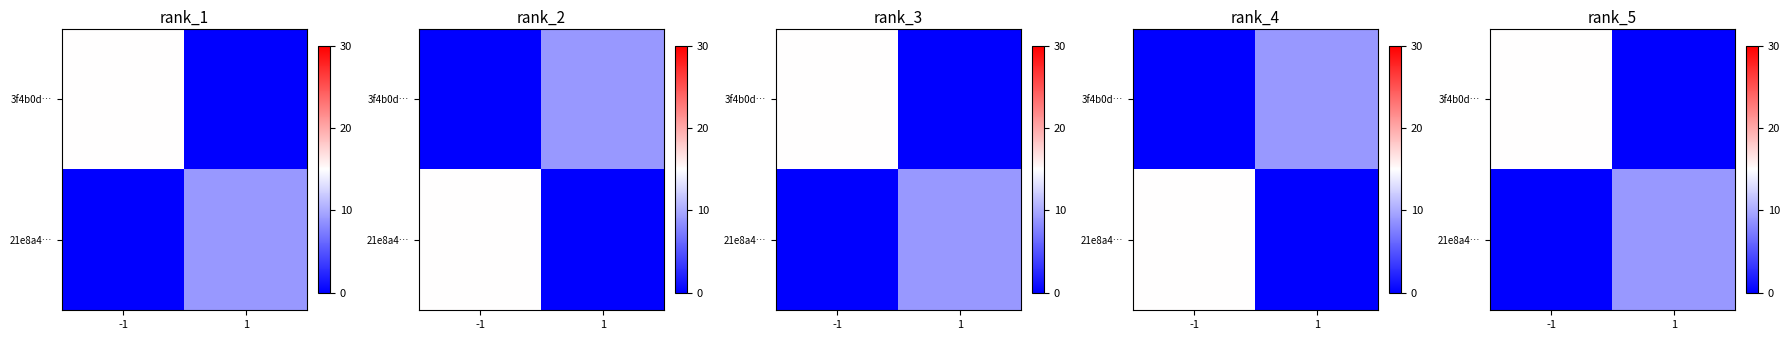

List the series in order of their peak value, highest first.

3f4b0d…, 21e8a4…